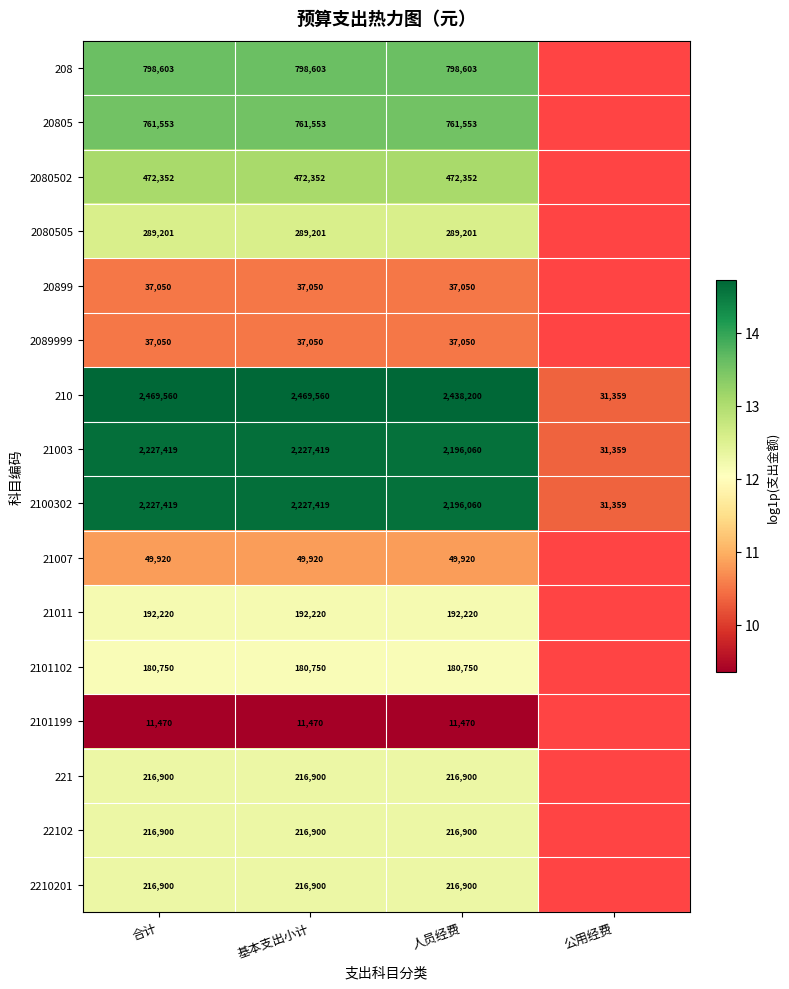

At which label does 2100302 reach its minimum?

公用经费